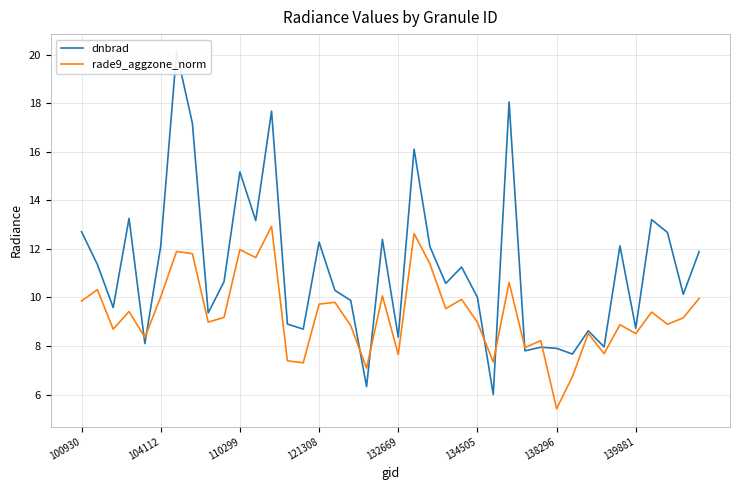

What is the difference between the maximum and minimum values in the rade9_aggzone_norm series?

7.5